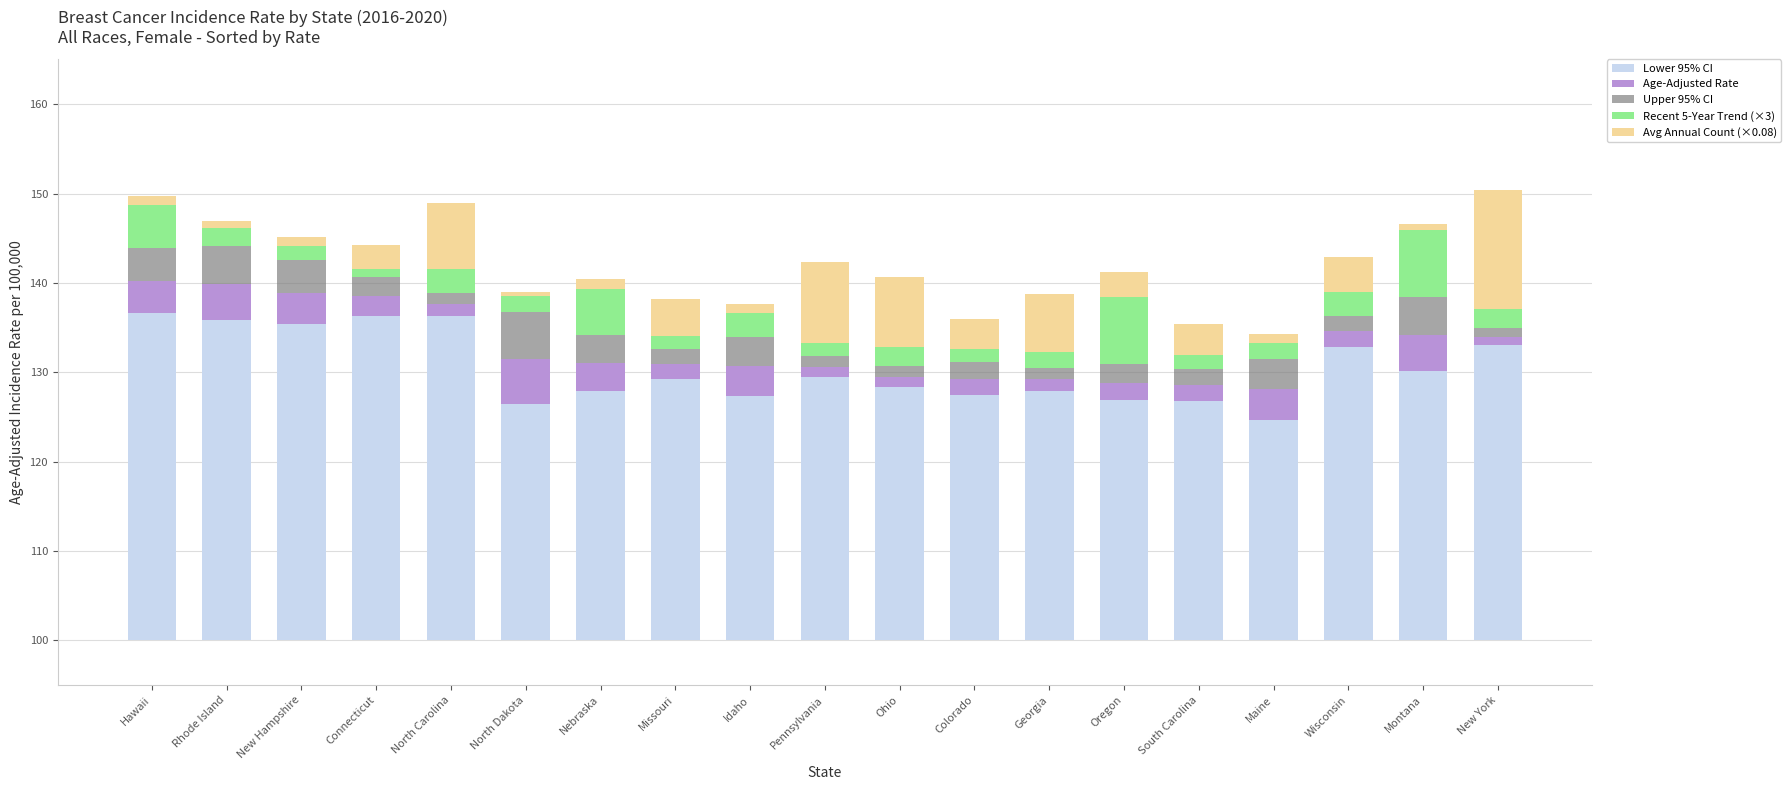

What is the label of the 2nd bar from the right?

Montana